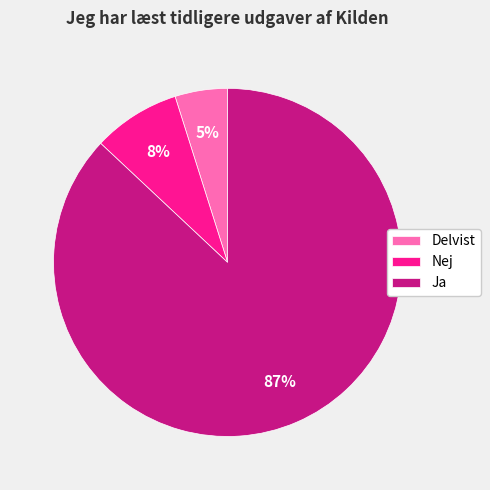

Do Nej and Delvist together represent more than half of the pie?

No